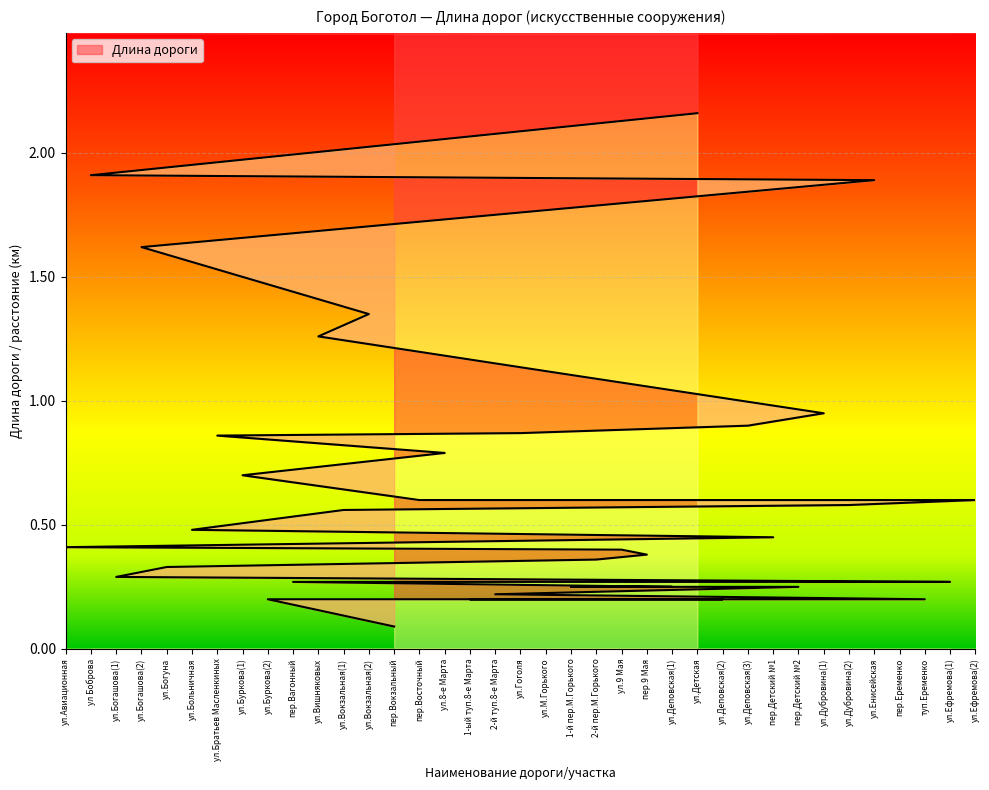

The value at пер.9 Мая is 0.4. True or false?

True